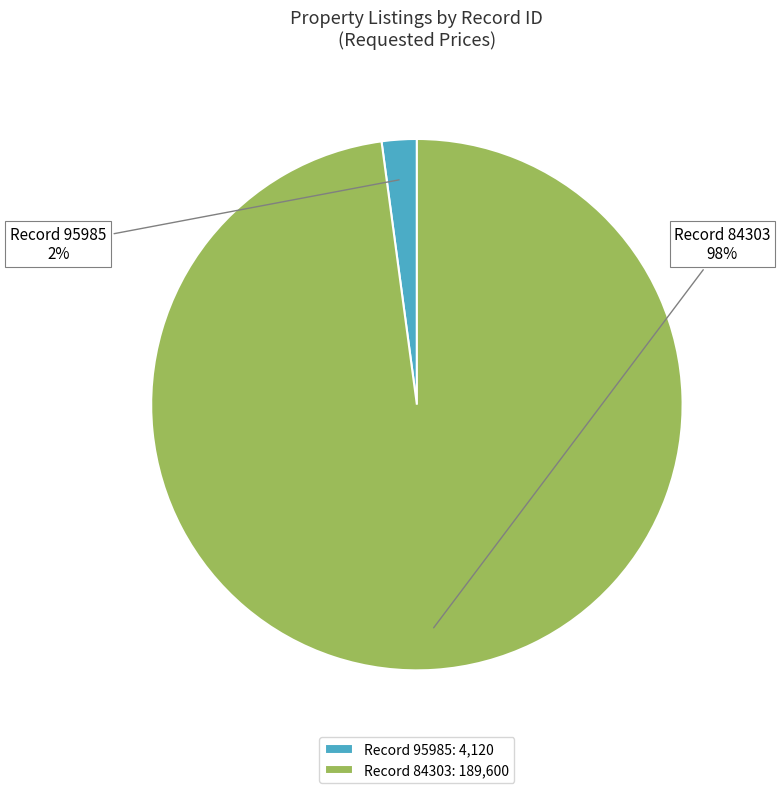

Combined, do Record 84303: 189,600 and Record 95985: 4,120 account for over 50%?

Yes